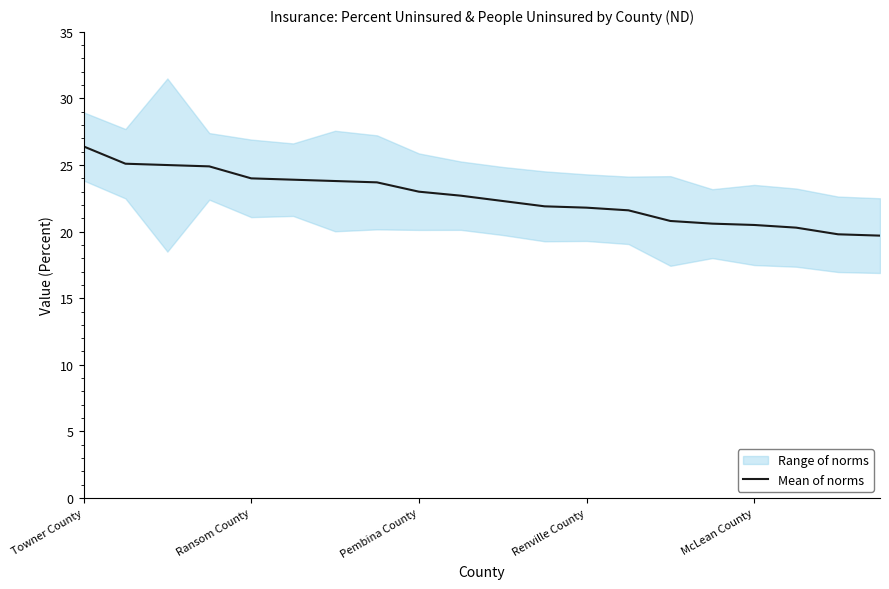

What is the difference between the maximum and second lowest values?

6.6